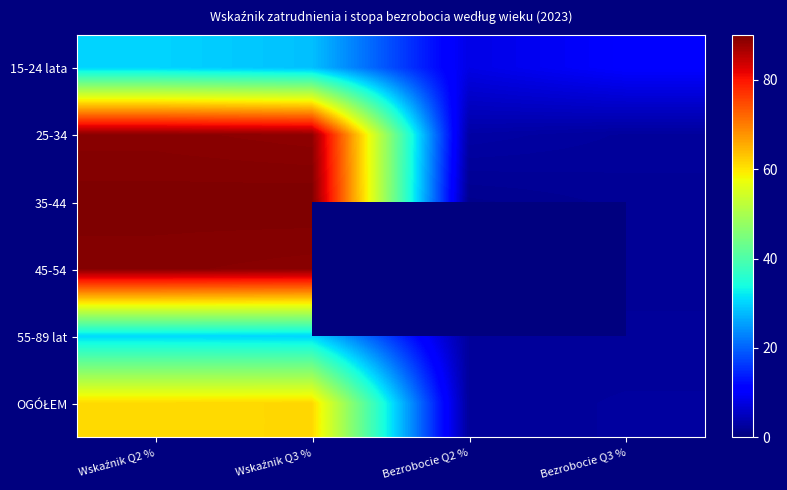

Is it true that 45-54 equals 89.2 at Wskaźnik Q3 %?

True